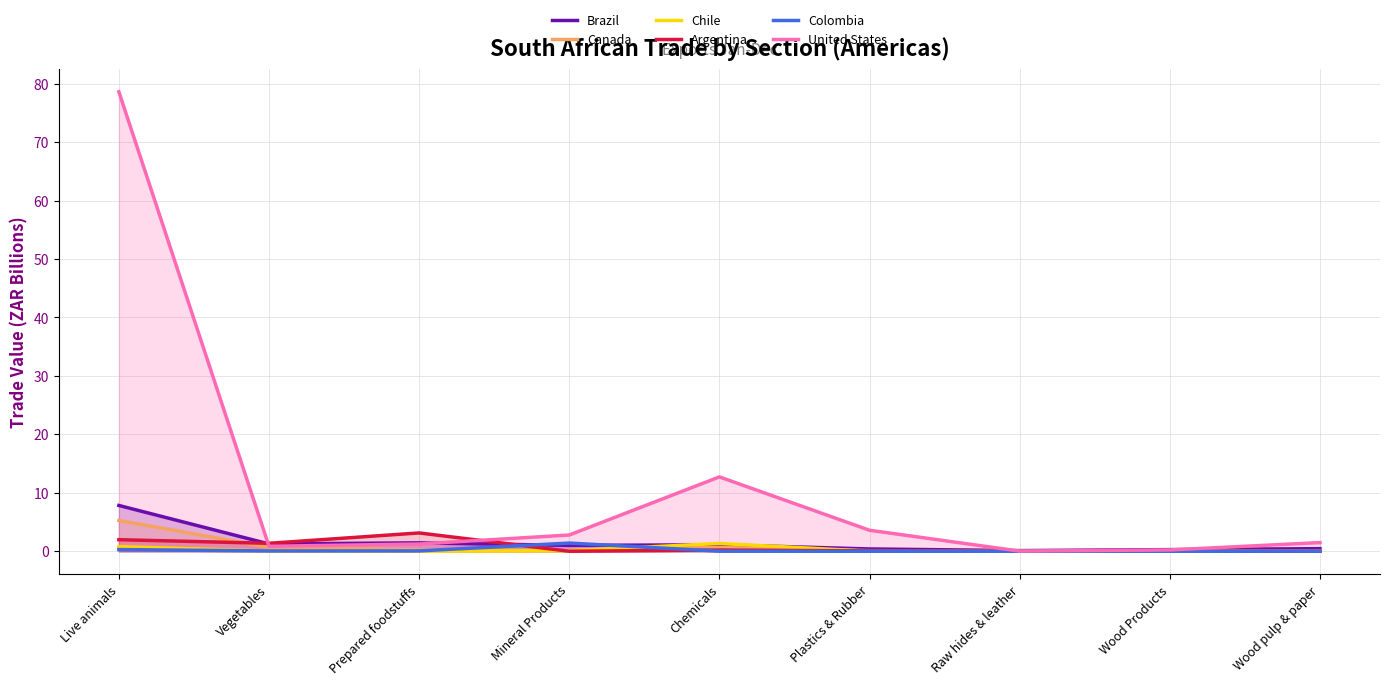

How many times do Argentina and United States cross each other?

2